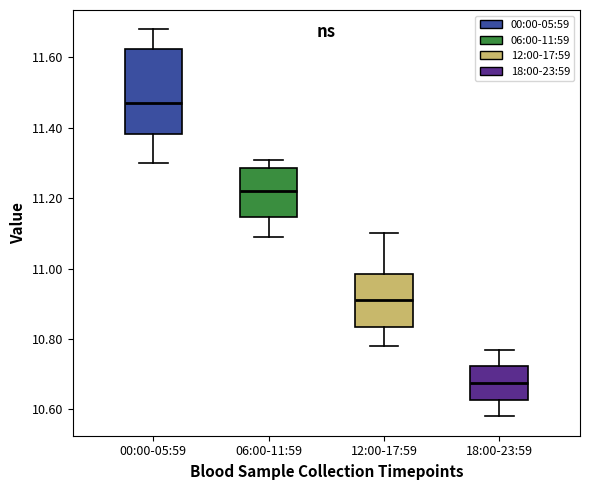

Reading left to right, transcribe this box plot: for each box, give where its median line is, the range the box spans, and where its two whiskers end, as read against the y-axis. The values are not printed on the chart, so give them approximately, as read against the axis.

00:00-05:59: median 11.48, box 11.38 to 11.62, whiskers 11.30 to 11.68
06:00-11:59: median 11.22, box 11.14 to 11.28, whiskers 11.10 to 11.32
12:00-17:59: median 10.92, box 10.84 to 10.98, whiskers 10.78 to 11.10
18:00-23:59: median 10.68, box 10.62 to 10.72, whiskers 10.58 to 10.78